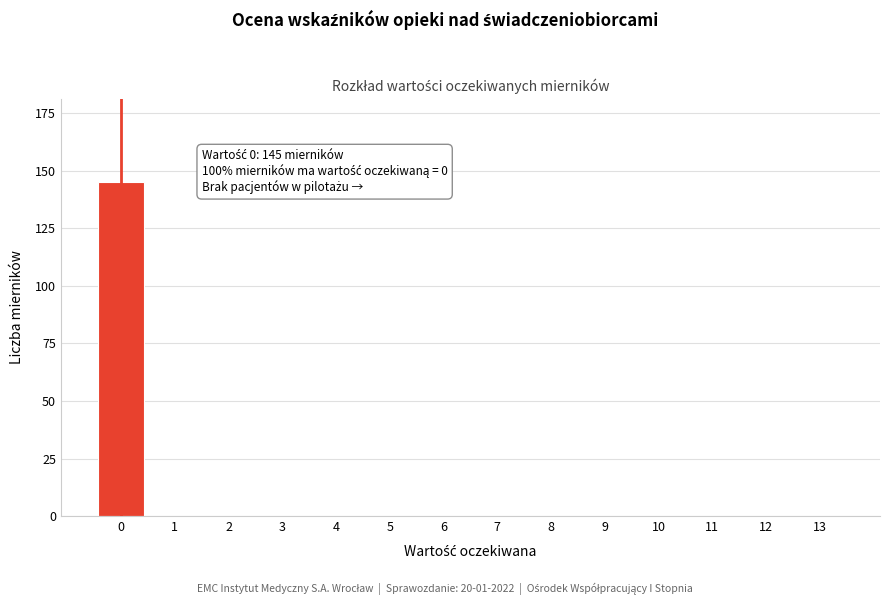

Reading left to right, transcribe all the data shown in this chart.

0=145	1=0	2=0	3=0	4=0	5=0	6=0	7=0	8=0	9=0	10=0	11=0	12=0	13=0